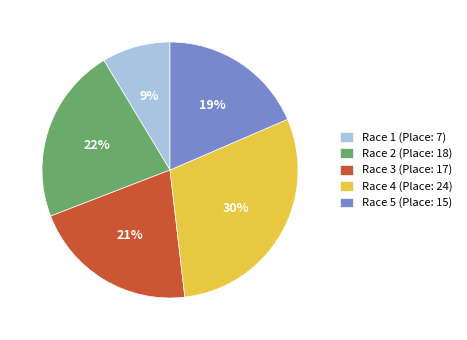

Between Race 5 (Place: 15) and Race 4 (Place: 24), which is larger?

Race 4 (Place: 24)